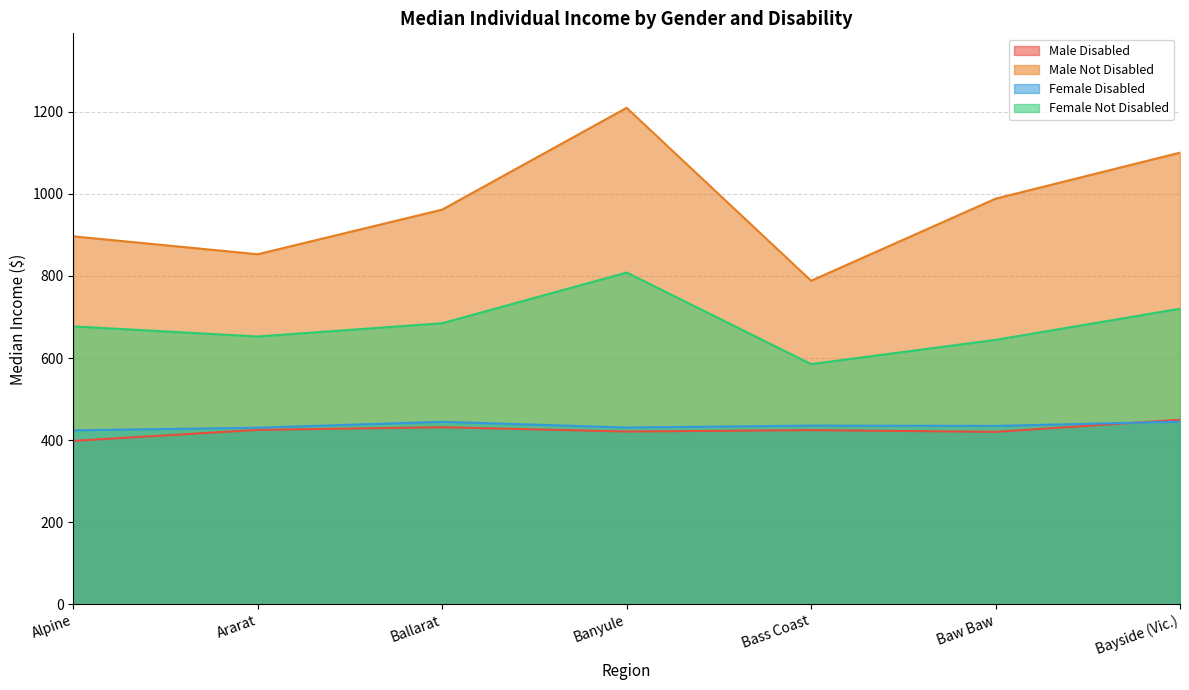

The Female Not Disabled series shows 284.5 at Bass Coast. True or false?

False